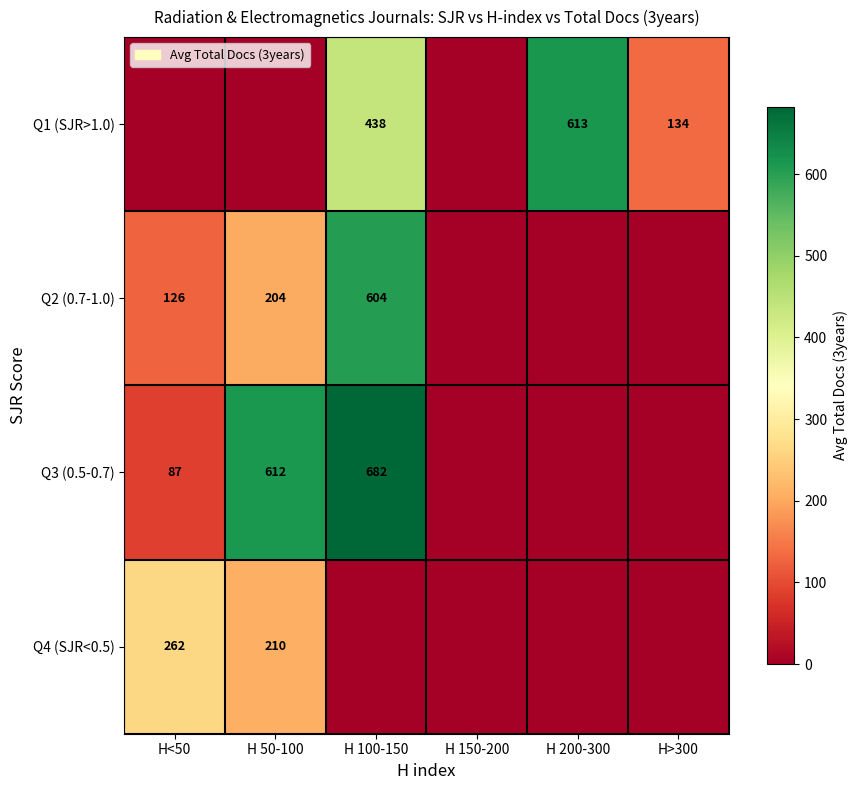

Is the value of Q1 (SJR>1.0) at H 100-150 greater than the value of Q2 (0.7-1.0) at H<50?

Yes